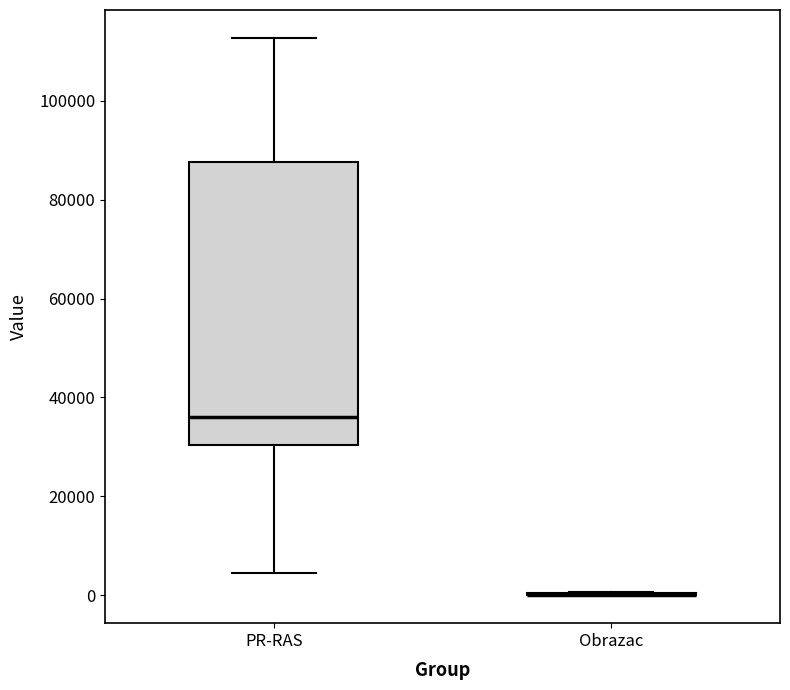

Reading left to right, read every box against the y-axis: the position of its median line, the range the box covers, and the ends of its whiskers. The values are not printed on the chart, so give them approximately, as read against the axis.

PR-RAS: median 36000, box 30000 to 88000, whiskers 4000 to 112000
Obrazac: box collapsed to a line at 0, whiskers 0 to 0